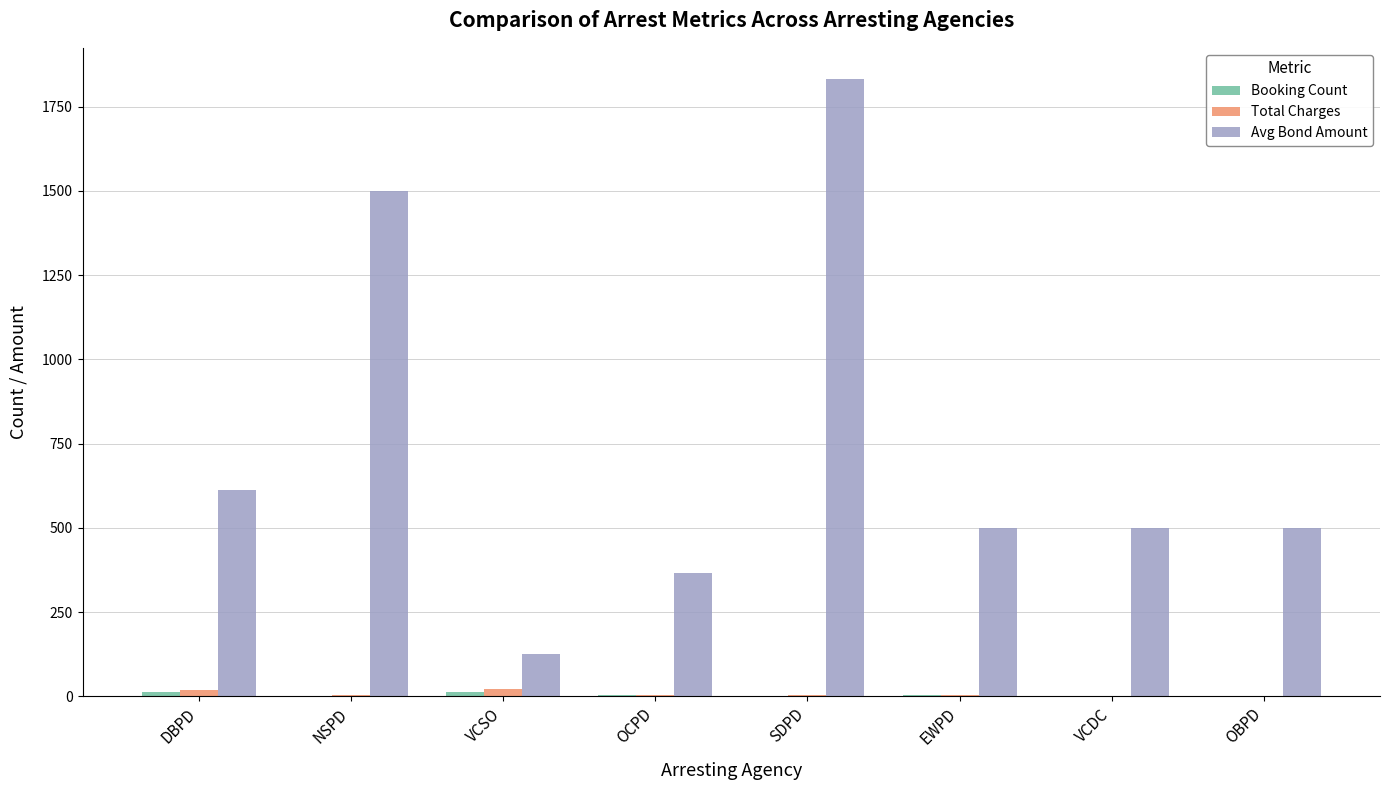

What is the sum of all Total Charges values?

60